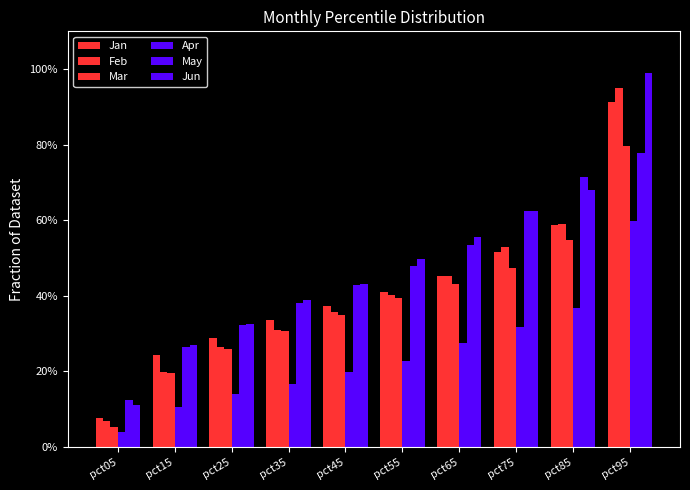

Are the bars grouped side by side (vs. stacked)?

Yes